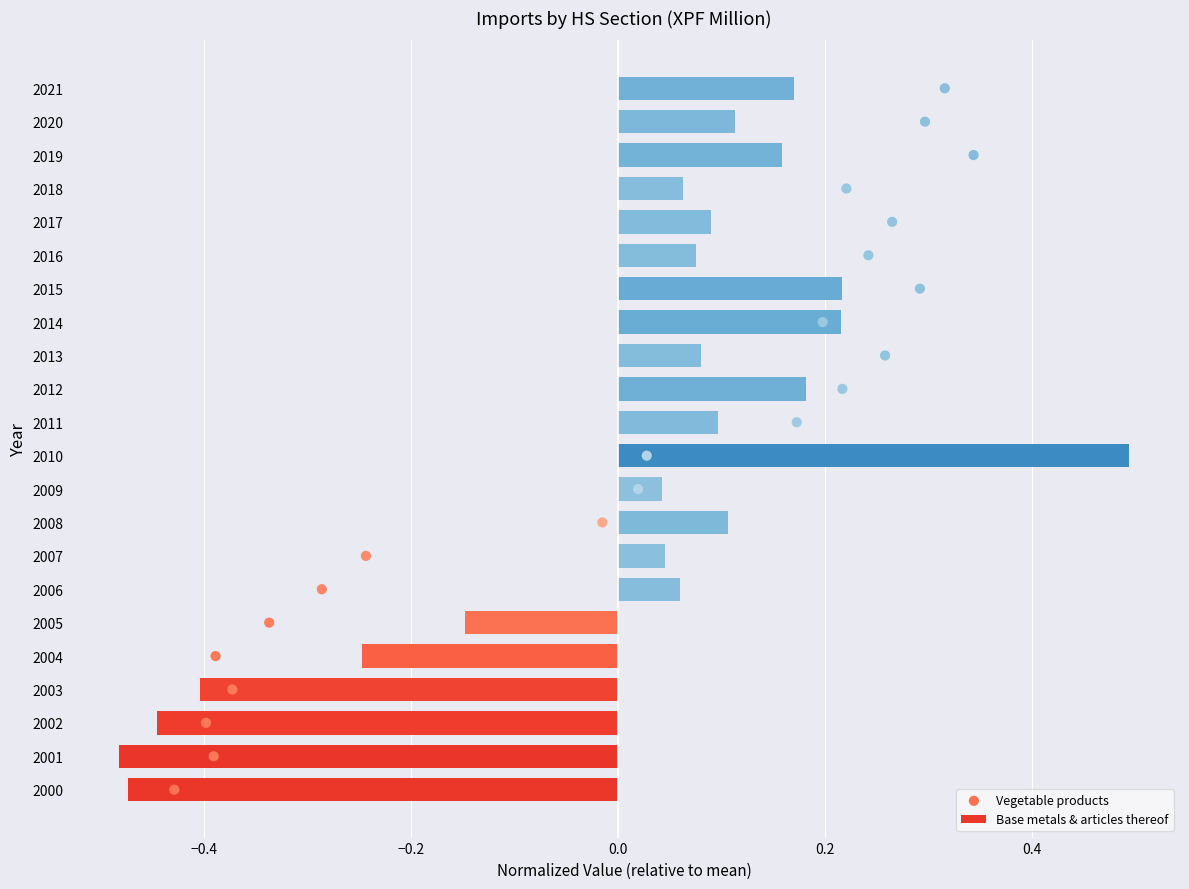

Which series has the widest spread of Y values?

Vegetable products